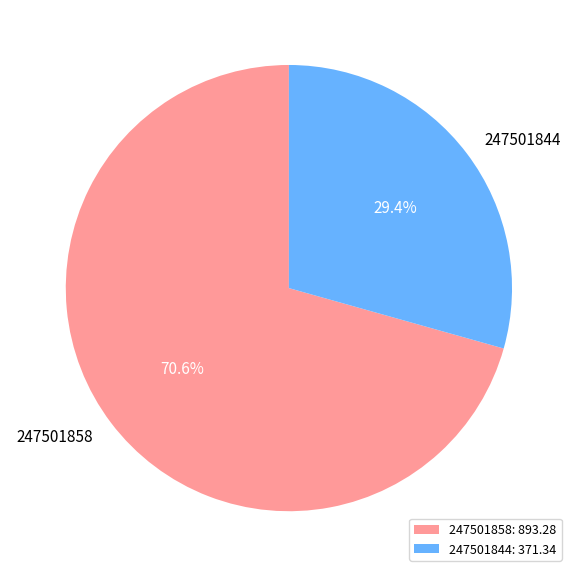

What is the total percentage of 247501844 and 247501858?

100.0%